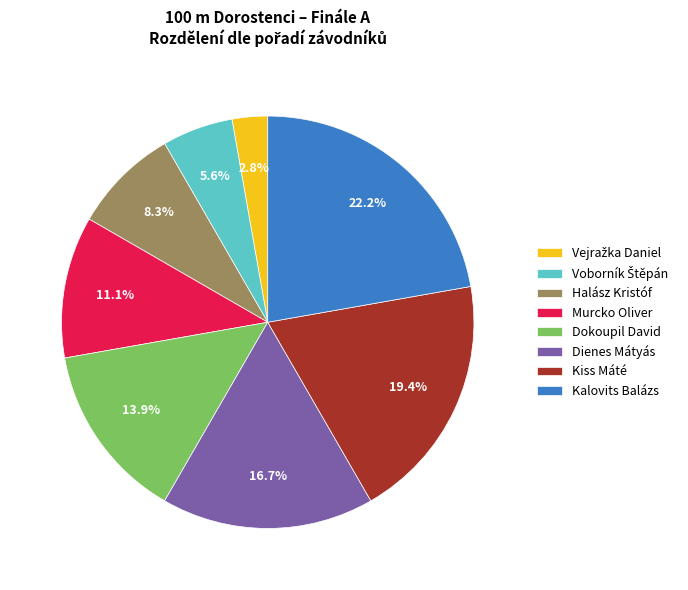

To the nearest percent, what percentage of the pie is Murcko Oliver?

11%